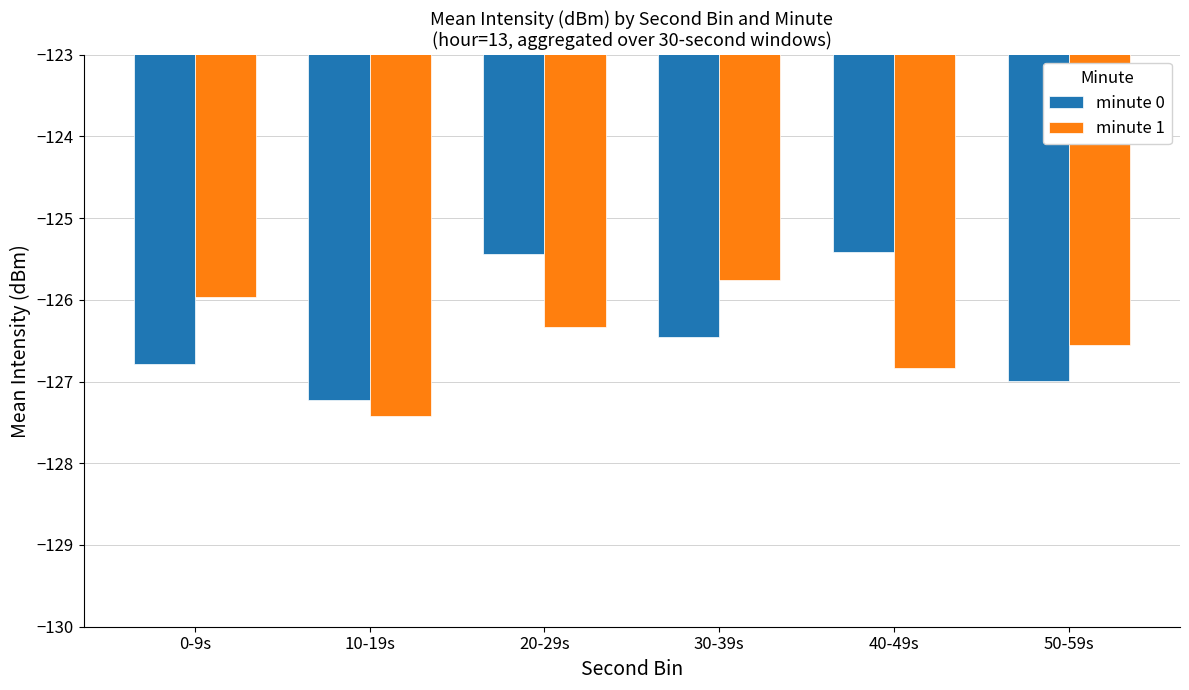

What is the sum of all minute 0 values?

-758.3